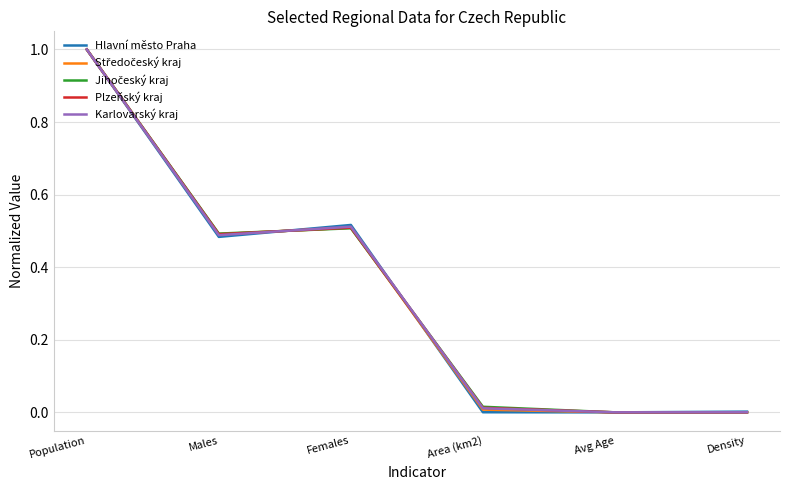

What position from the left is Population?

1